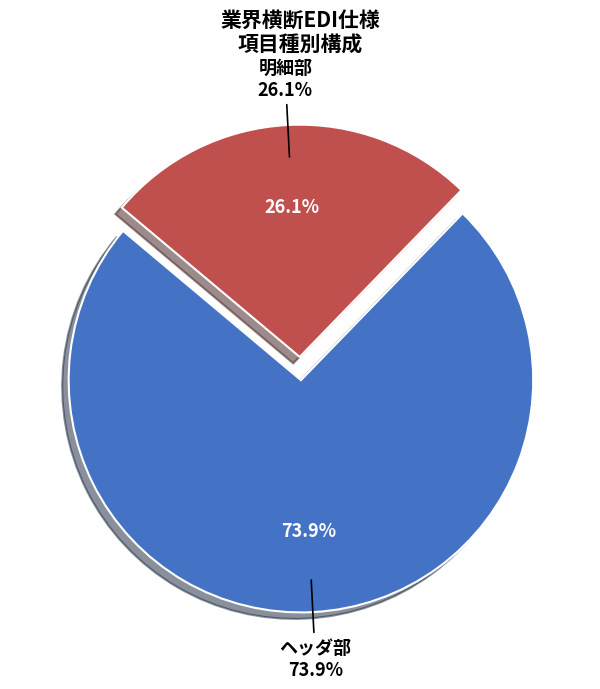

What is the majority slice?

ヘッダ部